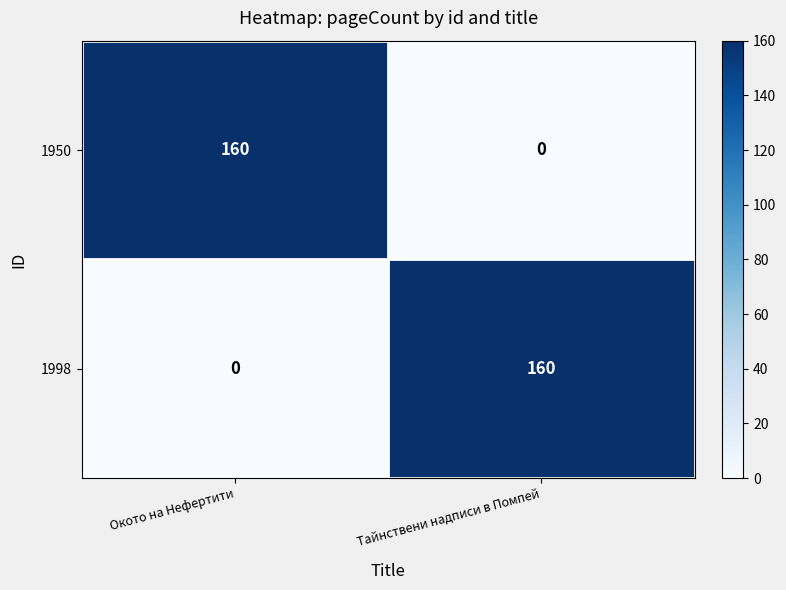

What is the total value across all series at Тайнствени надписи в Помпей?

160